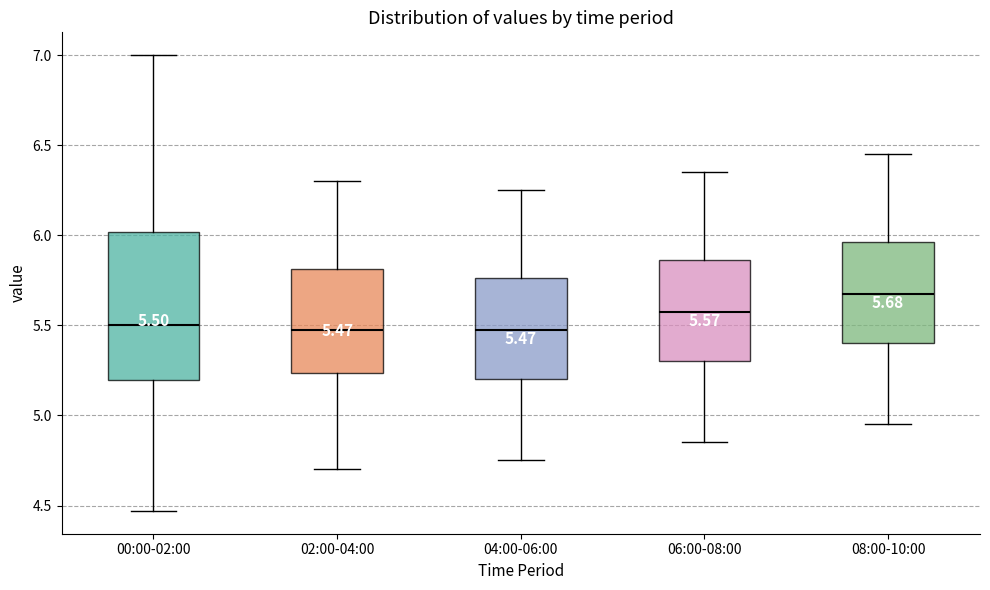

Which box is the tallest, from its lower edge to its upper edge?

00:00-02:00